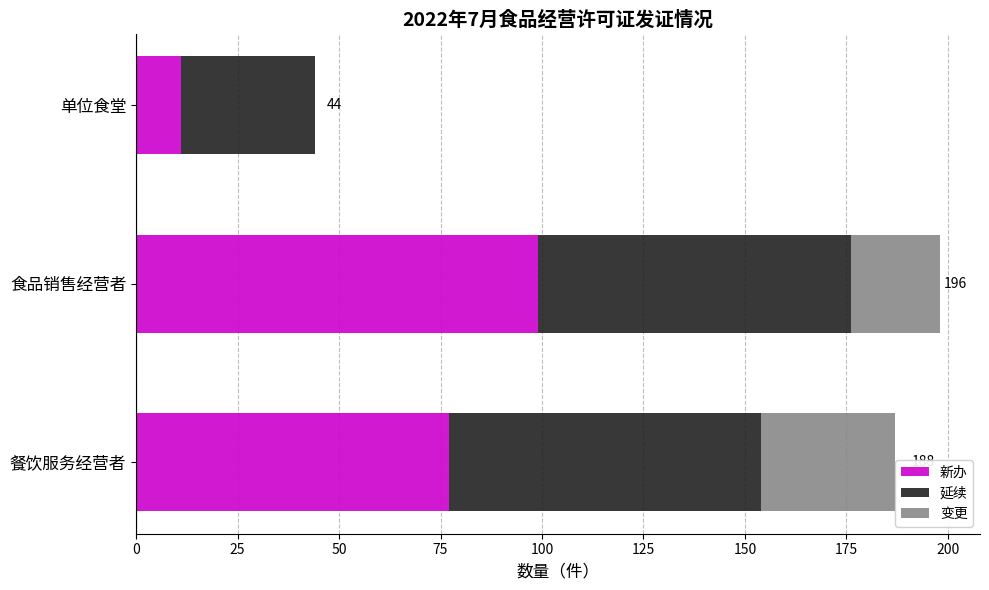

The value of 新办 at 餐饮服务经营者 is 77. True or false?

True